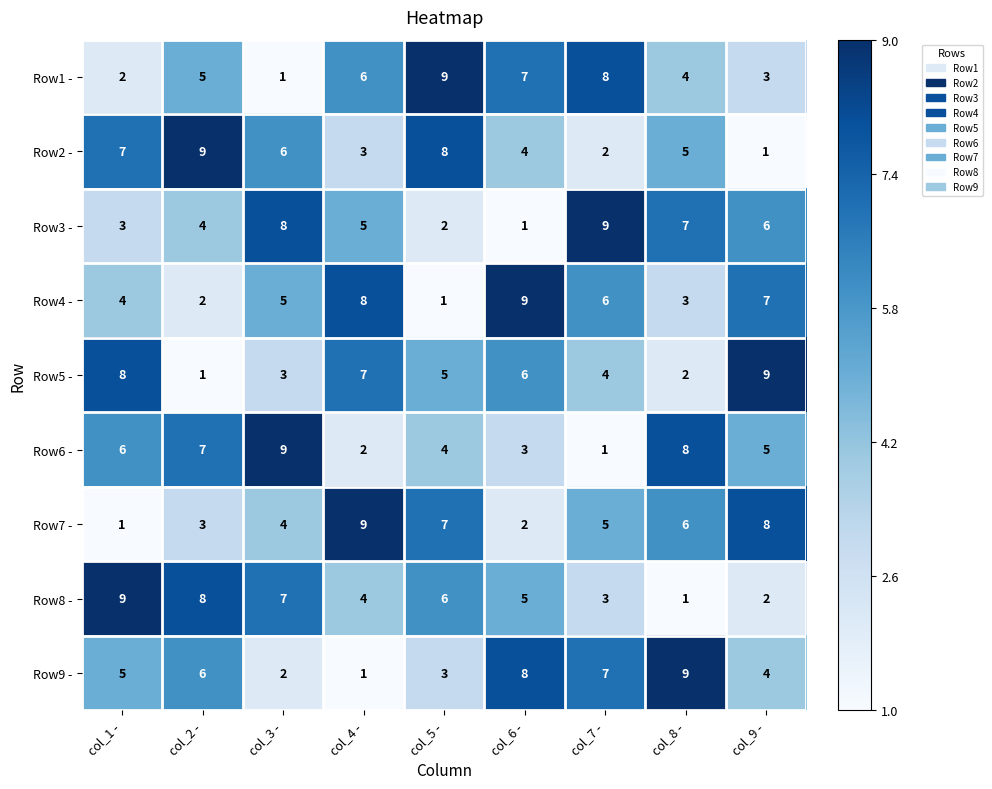

Count the number of data series in this chart.

9